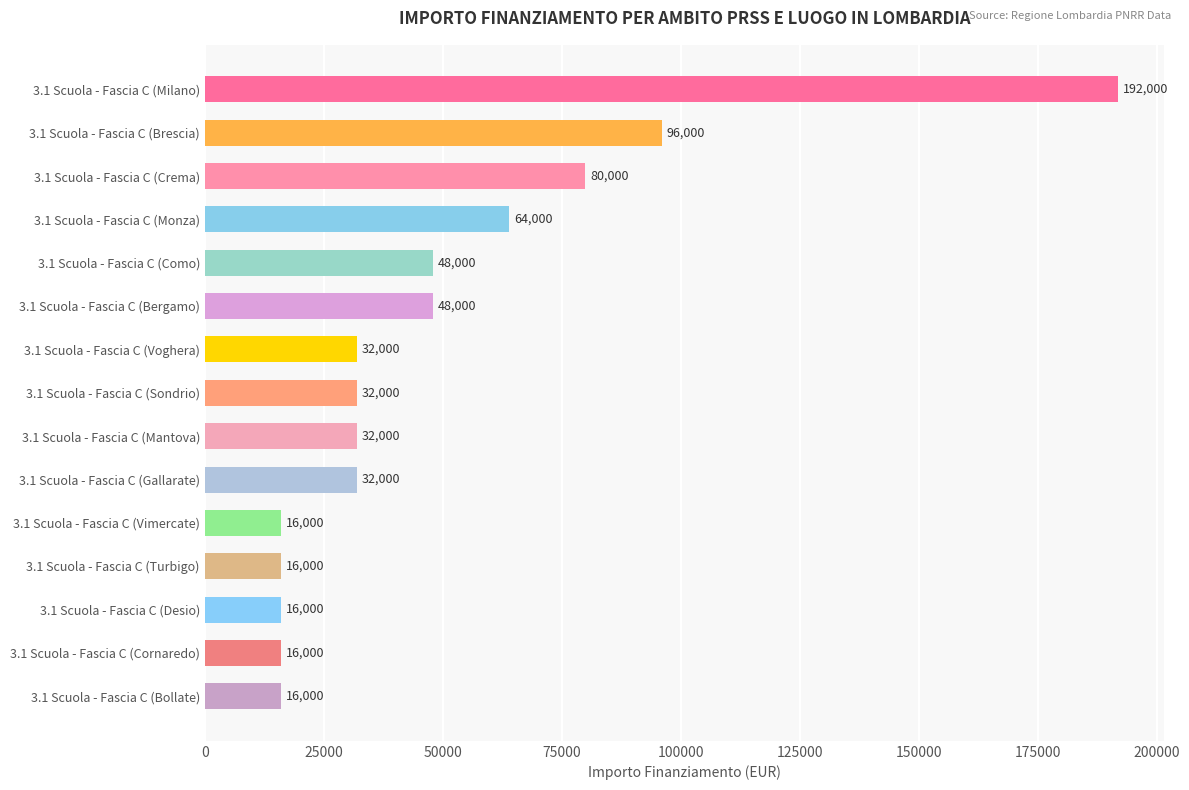

The value at 3.1 Scuola - Fascia C (Monza) is 64000. True or false?

True